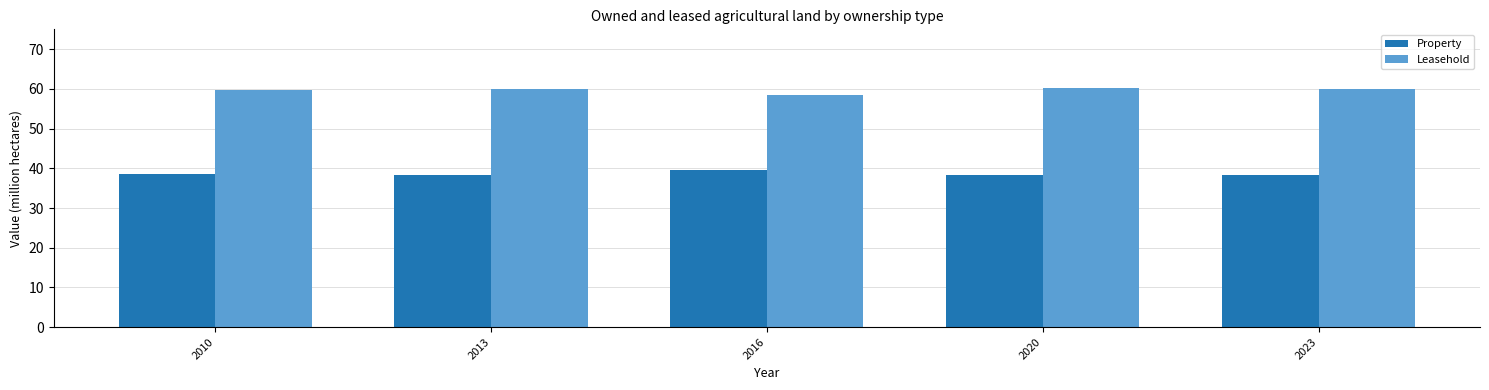

How many data points does each series have?

5